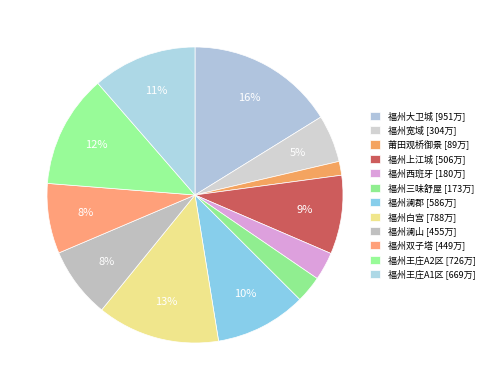

To the nearest percent, what portion does 福州白宫 represent?

13%